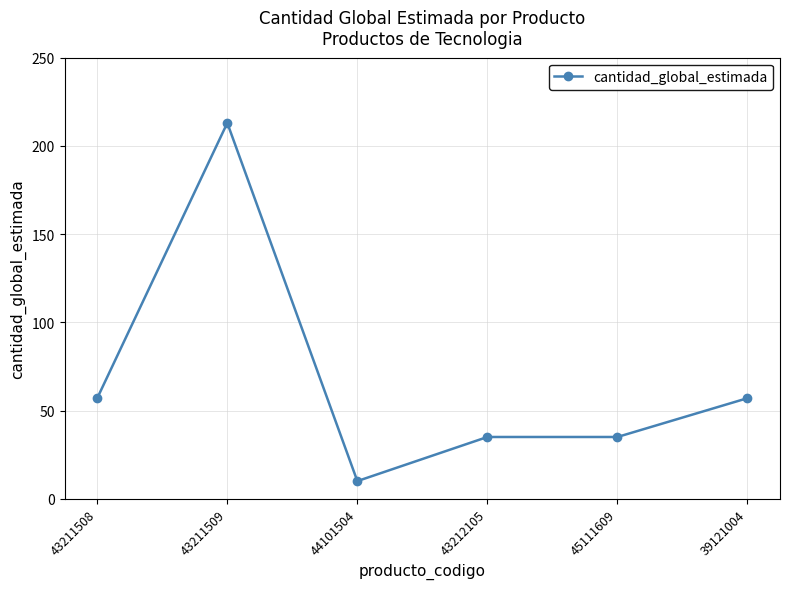

Reading right to left, list all the values displayed in this chart.

39121004=57	45111609=35	43212105=35	44101504=10	43211509=213	43211508=57